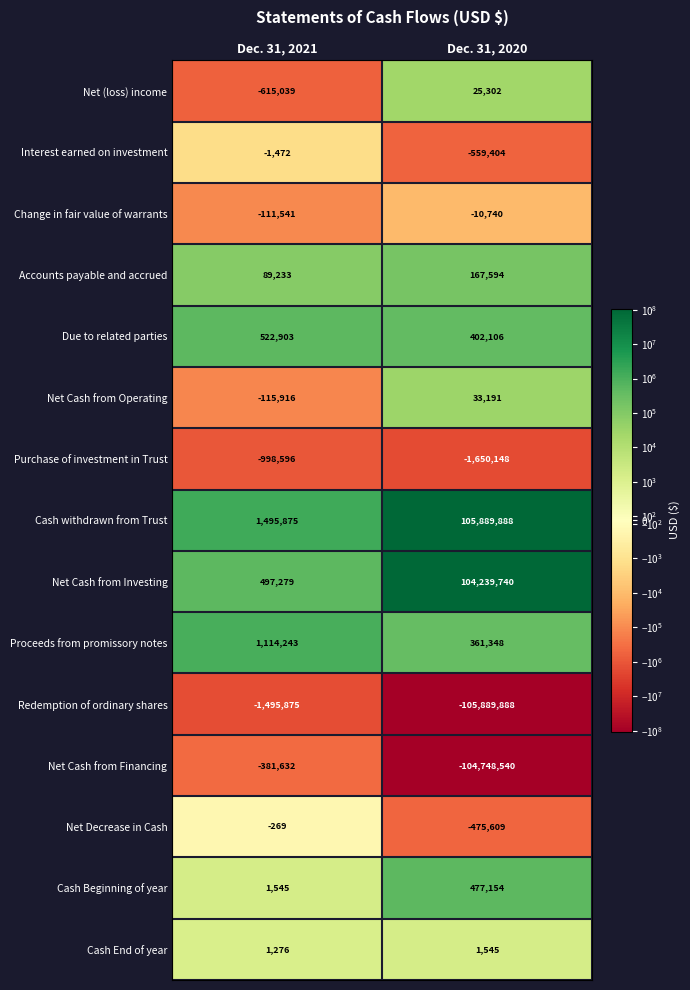

Rank the series at Dec. 31, 2021 from lowest to highest value.

Redemption of ordinary shares, Purchase of investment in Trust, Net (loss) income, Net Cash from Financing, Net Cash from Operating, Change in fair value of warrants, Interest earned on investment, Net Decrease in Cash, Cash End of year, Cash Beginning of year, Accounts payable and accrued, Net Cash from Investing, Due to related parties, Proceeds from promissory notes, Cash withdrawn from Trust